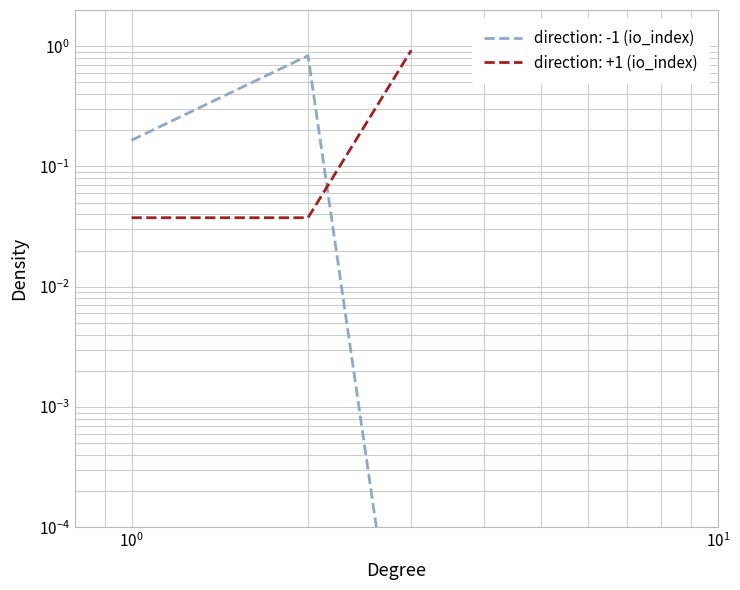

Reading left to right, list all the values displayed in this chart.

direction: -1 (io_index): 0.2	0.8	0.0
direction: +1 (io_index): 0.0	0.0	0.9